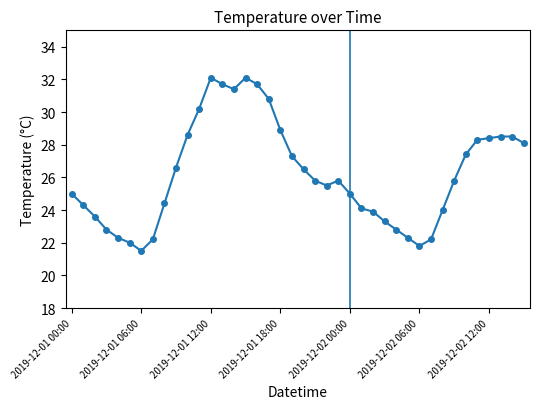

What is the sum of all values?

1047.5